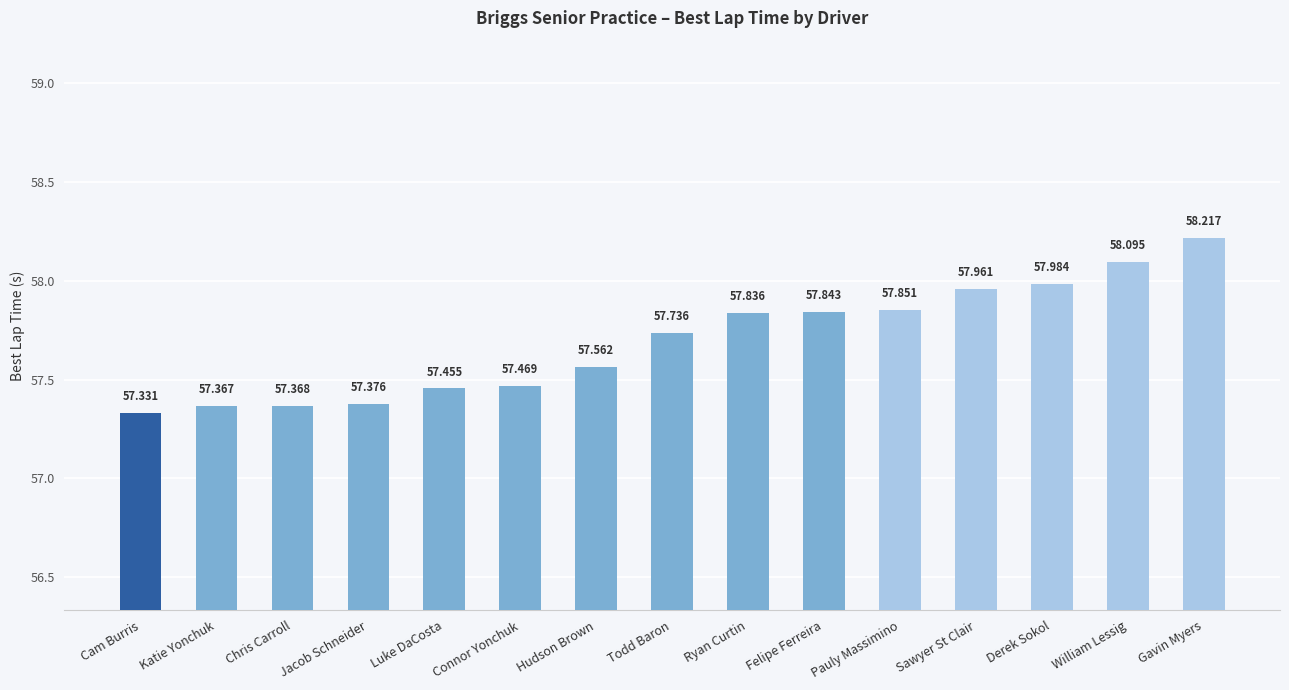

Reading left to right, extract all data points from this chart.

57.3	57.4	57.4	57.4	57.5	57.5	57.6	57.7	57.8	57.8	57.9	58.0	58.0	58.1	58.2